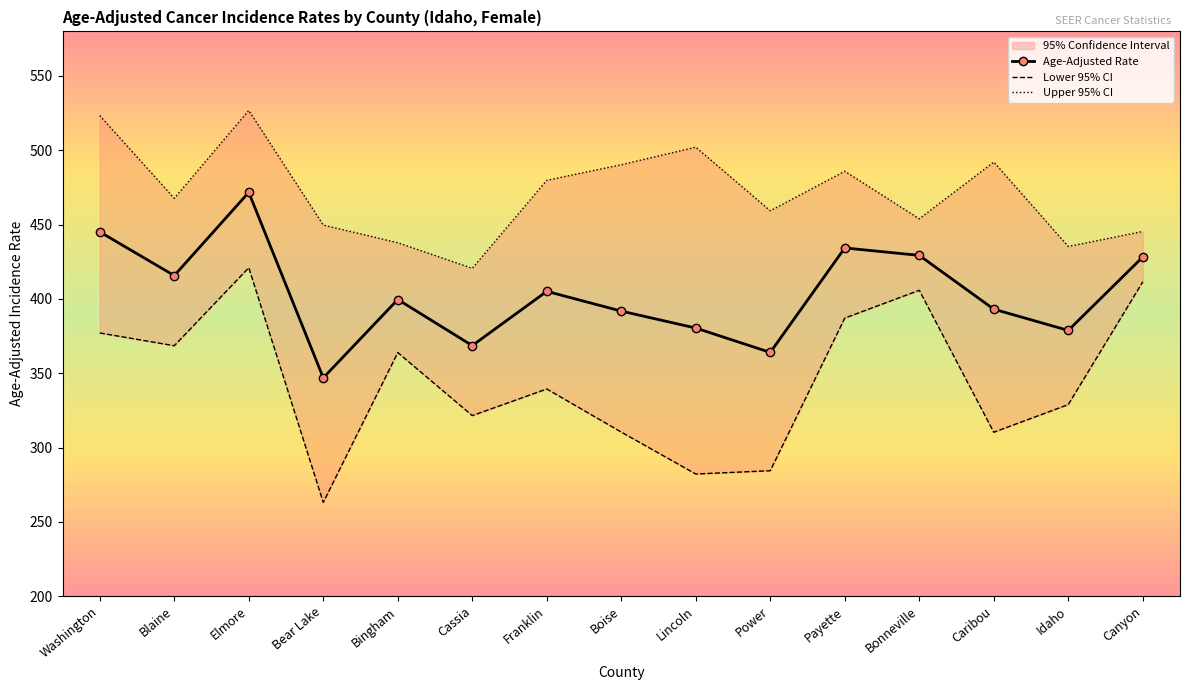

How many values in the Lower 95% CI series are below 339?

7